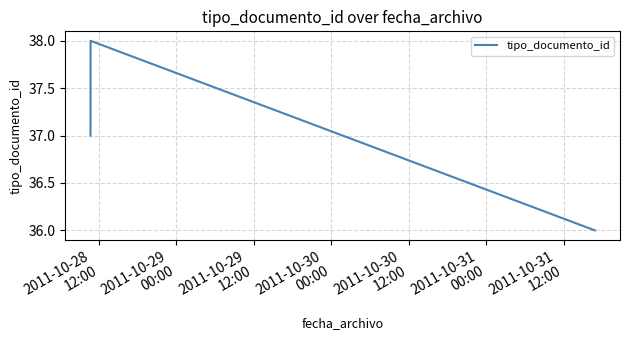

What is the sum of all values?

111